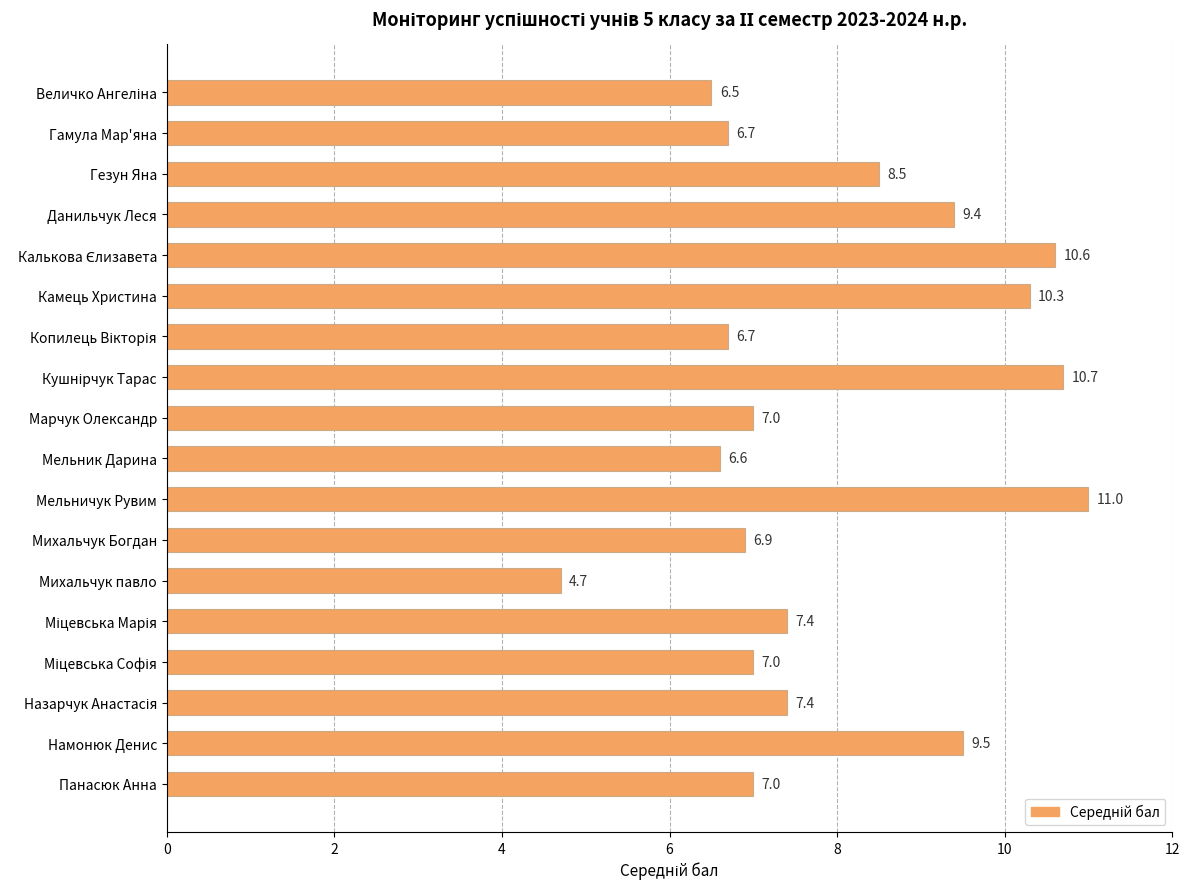

What is the value of the 11th bar from the top?

11.0